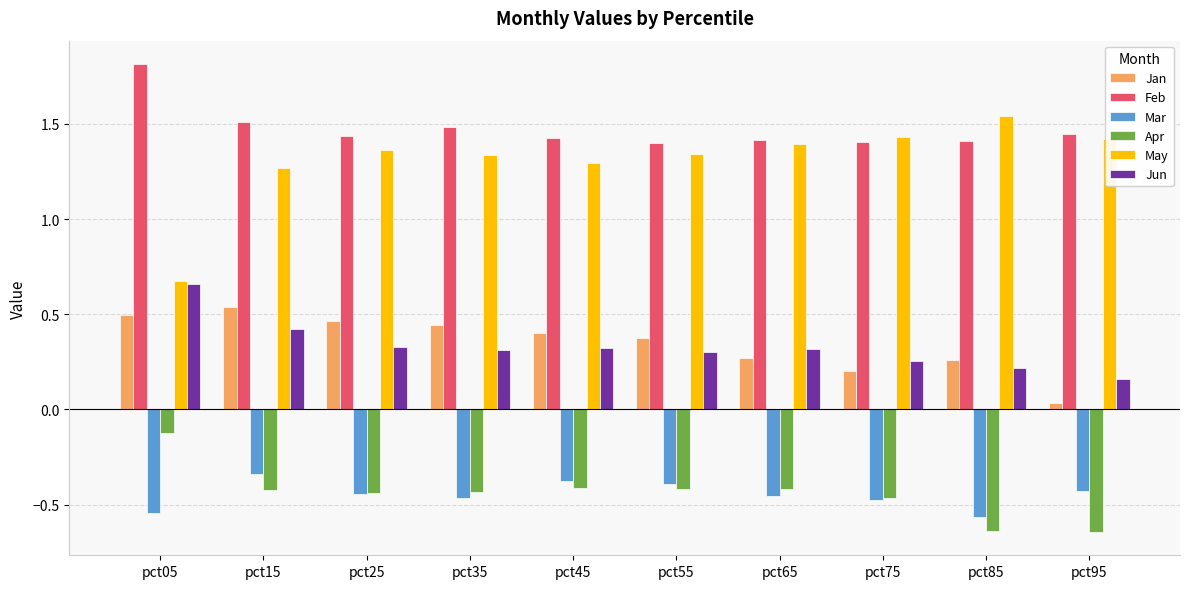

At which label is Apr closest to 0?

pct05